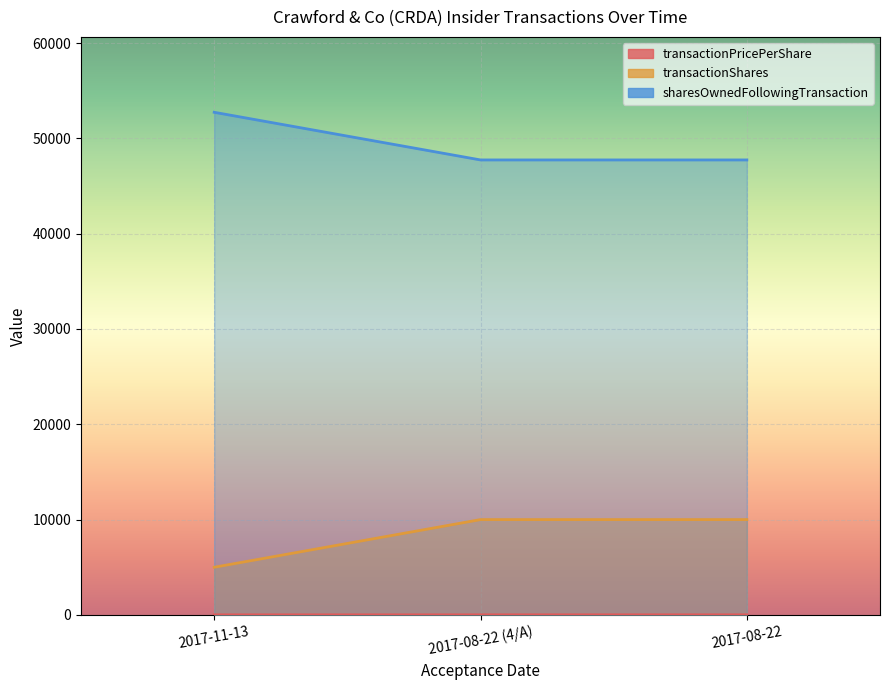

How many categories are shown in the chart?

3